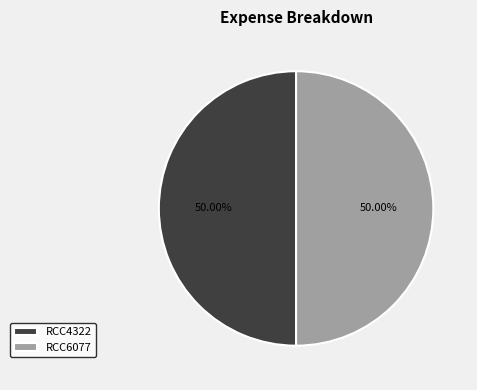

Combined, what portion of the pie is RCC4322 and RCC6077?

100.0%